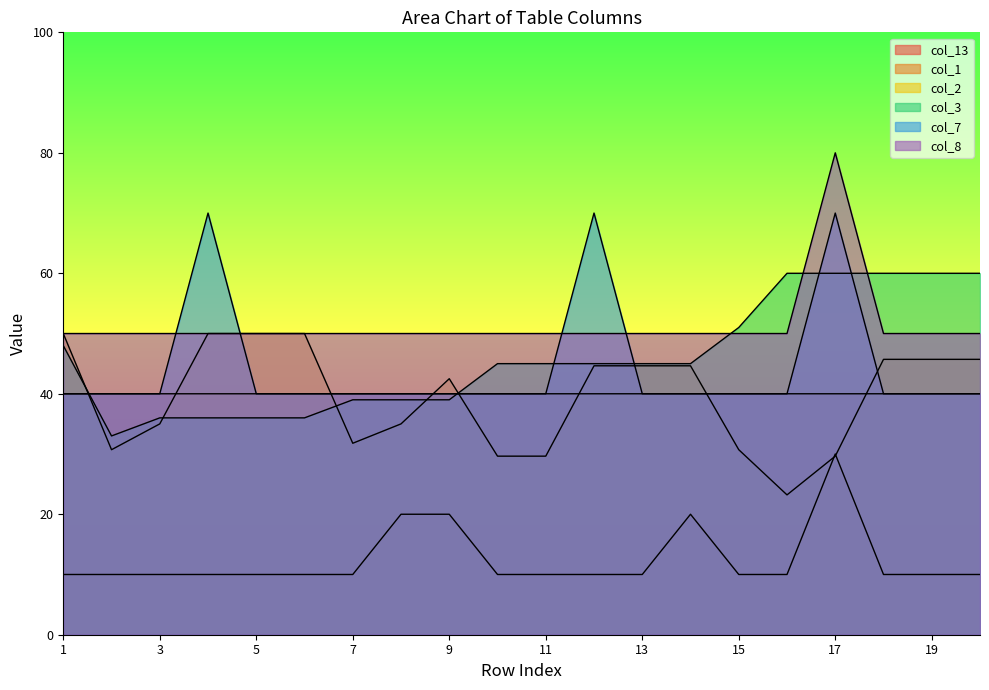

Reading right to left, list all the values displayed in this chart.

col_13: 10.0	10.0	10.0	30.0	10.0	10.0	20.0	10.0	10.0	10.0	10.0	20.0	20.0	10.0	10.0	10.0	10.0	10.0	10.0	10.0
col_1: 40.0	40.0	40.0	40.0	40.0	40.0	40.0	40.0	40.0	40.0	40.0	40.0	40.0	40.0	40.0	40.0	40.0	40.0	40.0	40.0
col_2: 45.7	45.7	45.7	29.6	23.2	30.7	44.6	44.6	44.6	29.6	29.6	42.5	35.0	31.8	50.0	50.0	50.0	35.0	30.7	50.0
col_3: 60.0	60.0	60.0	60.0	60.0	51.0	45.0	45.0	45.0	45.0	45.0	39.0	39.0	39.0	36.0	36.0	36.0	36.0	33.0	48.0
col_7: 40.0	40.0	40.0	70.0	40.0	40.0	40.0	40.0	70.0	40.0	40.0	40.0	40.0	40.0	40.0	40.0	70.0	40.0	40.0	40.0
col_8: 50.0	50.0	50.0	80.0	50.0	50.0	50.0	50.0	50.0	50.0	50.0	50.0	50.0	50.0	50.0	50.0	50.0	50.0	50.0	50.0